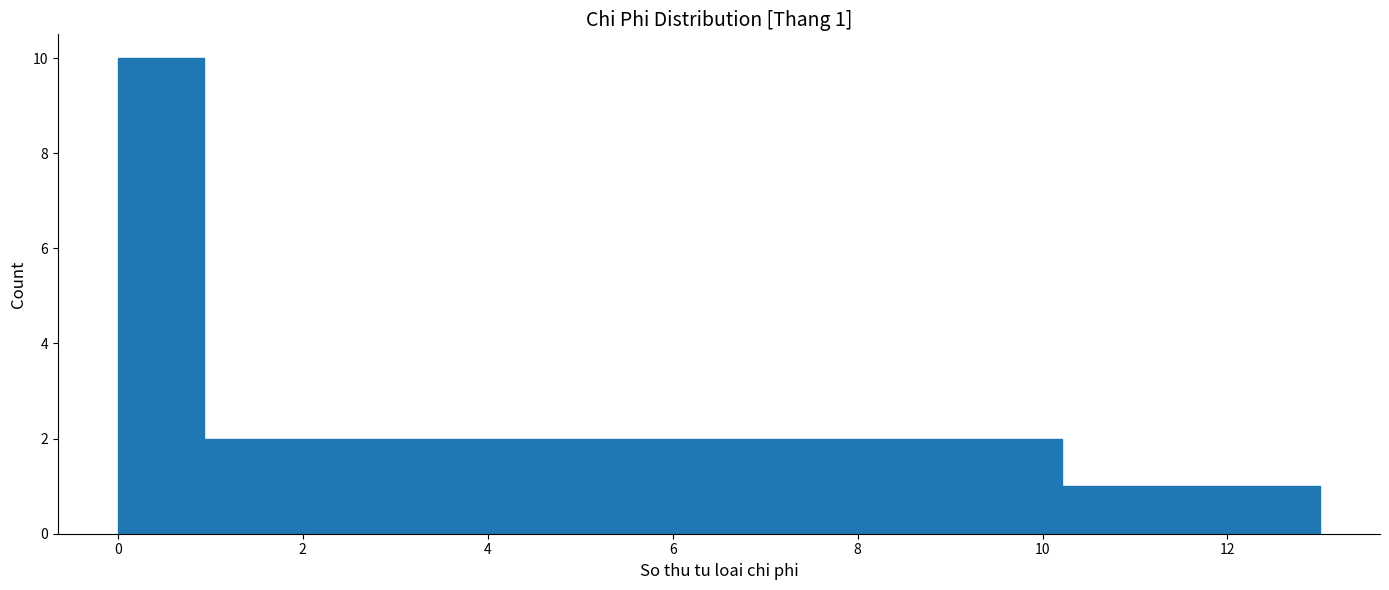

Which range on the x-axis has the tallest bar?

0.0 to 1.0